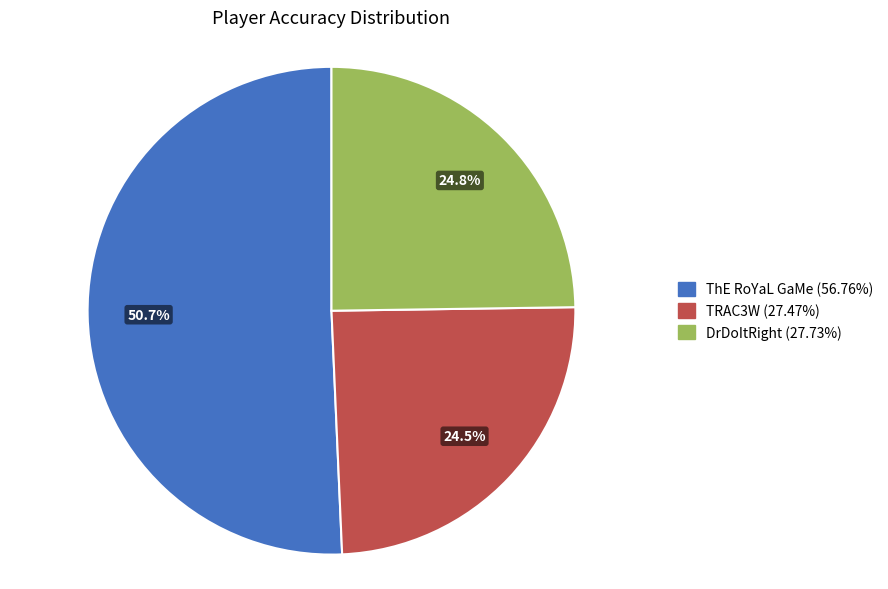

Combined, what portion of the pie is ThE RoYaL GaMe and TRAC3W?

75.2%